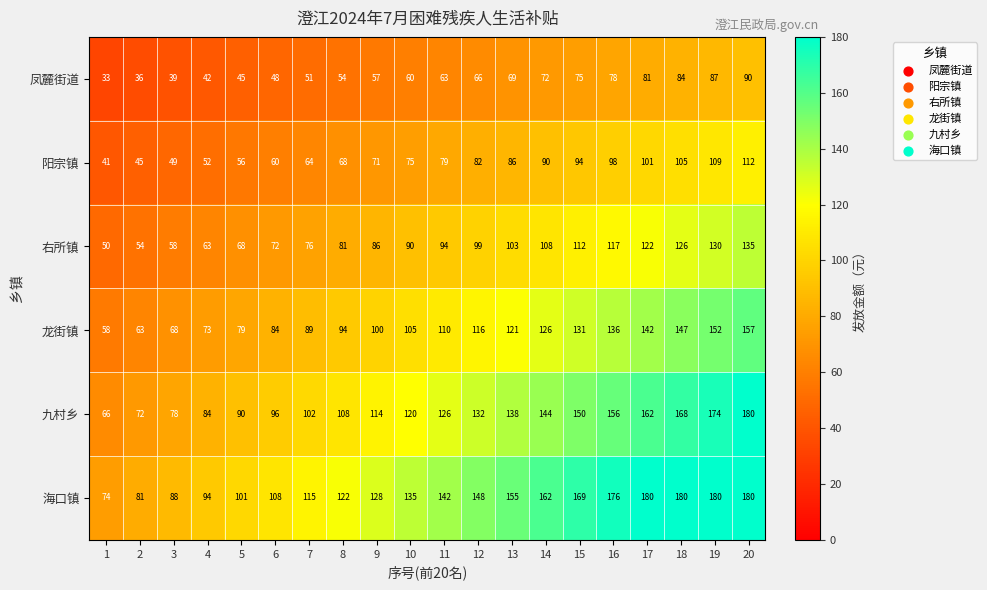

Where is 阳宗镇 nearest to the value 76?

10